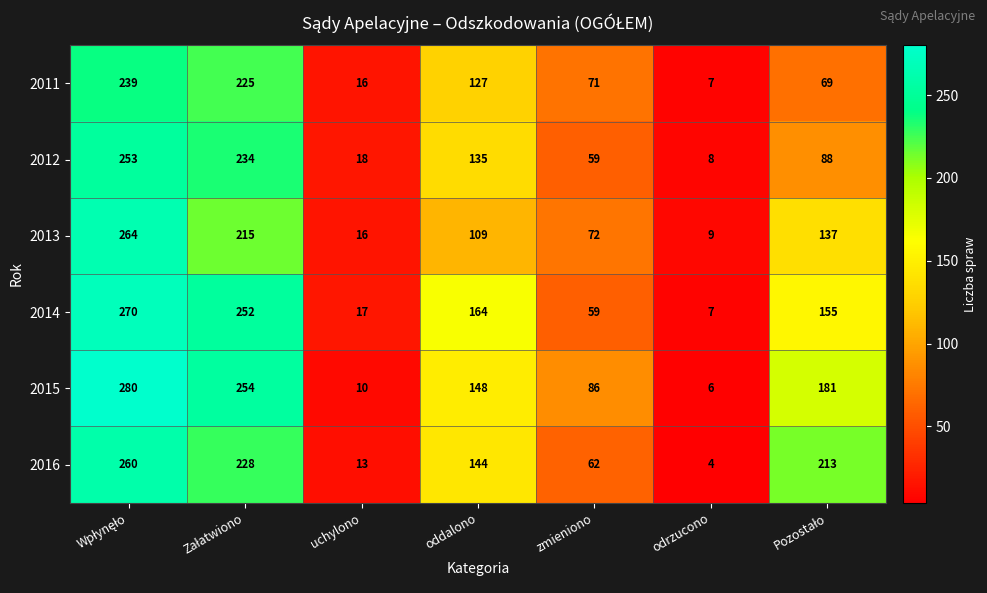

What is the maximum value shown in the chart?

280